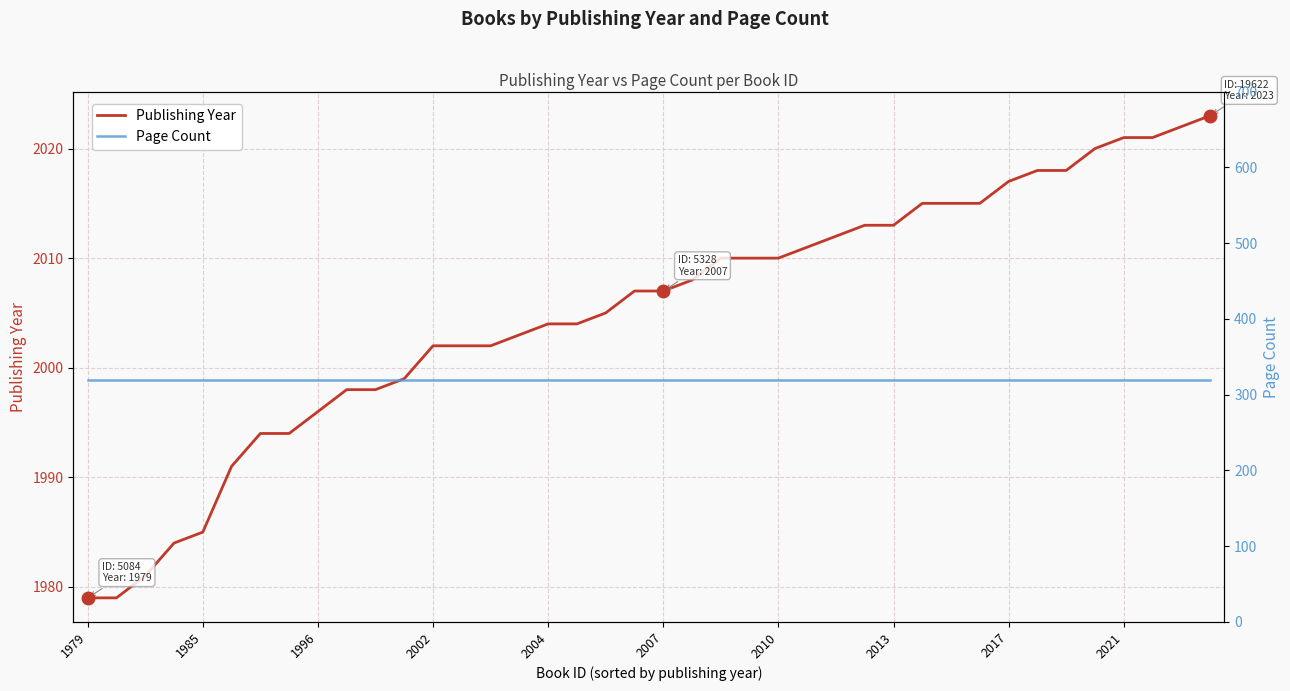

Count the number of data series in this chart.

2